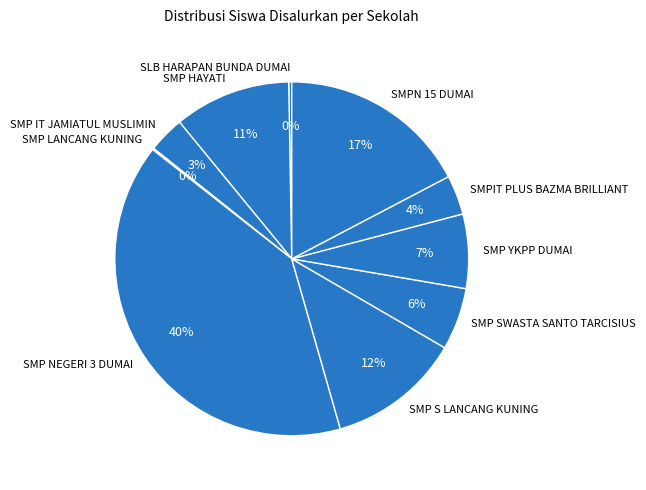

Which slice is the largest?

SMP NEGERI 3 DUMAI